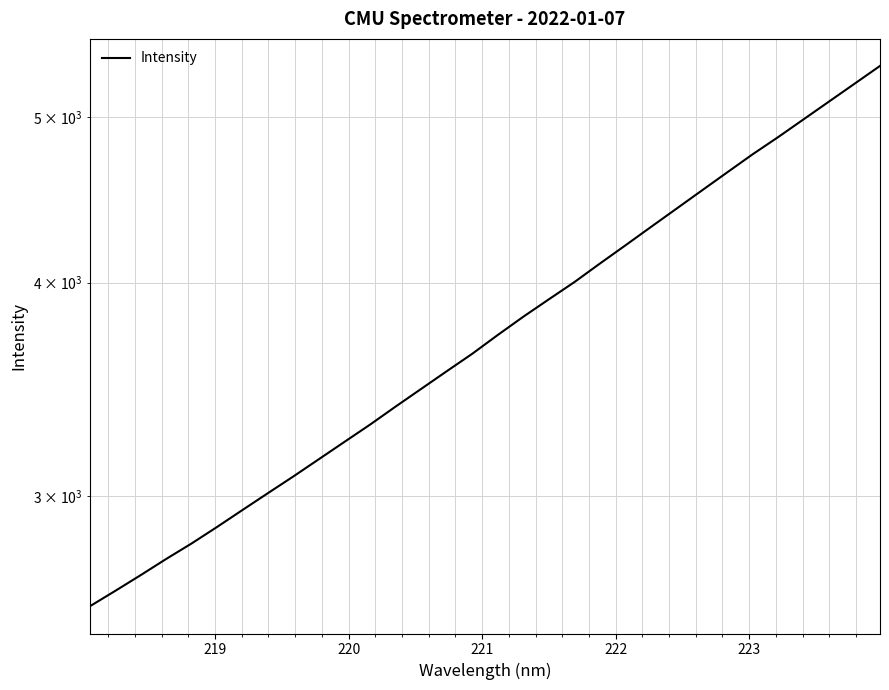

What is the value of the 24th point from the left?

4417.3